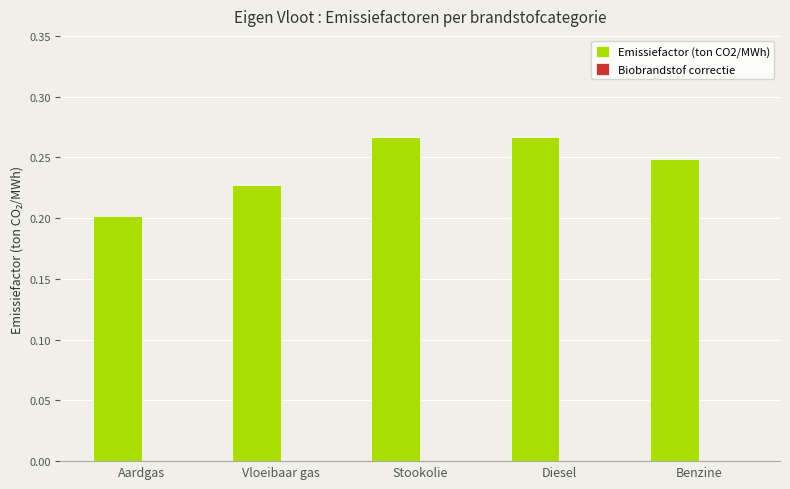

Does the chart contain stacked bars?

No